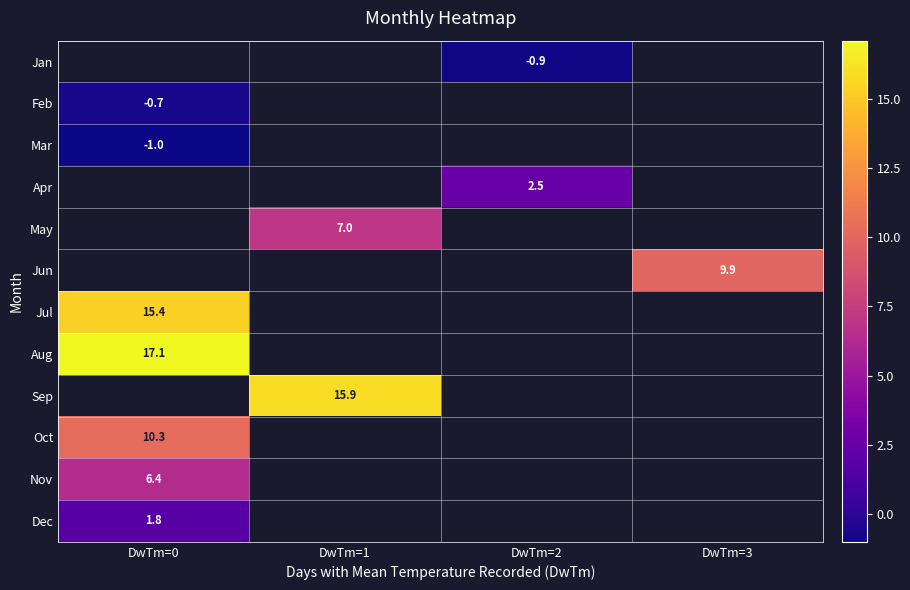

How many distinct data groups are displayed?

12